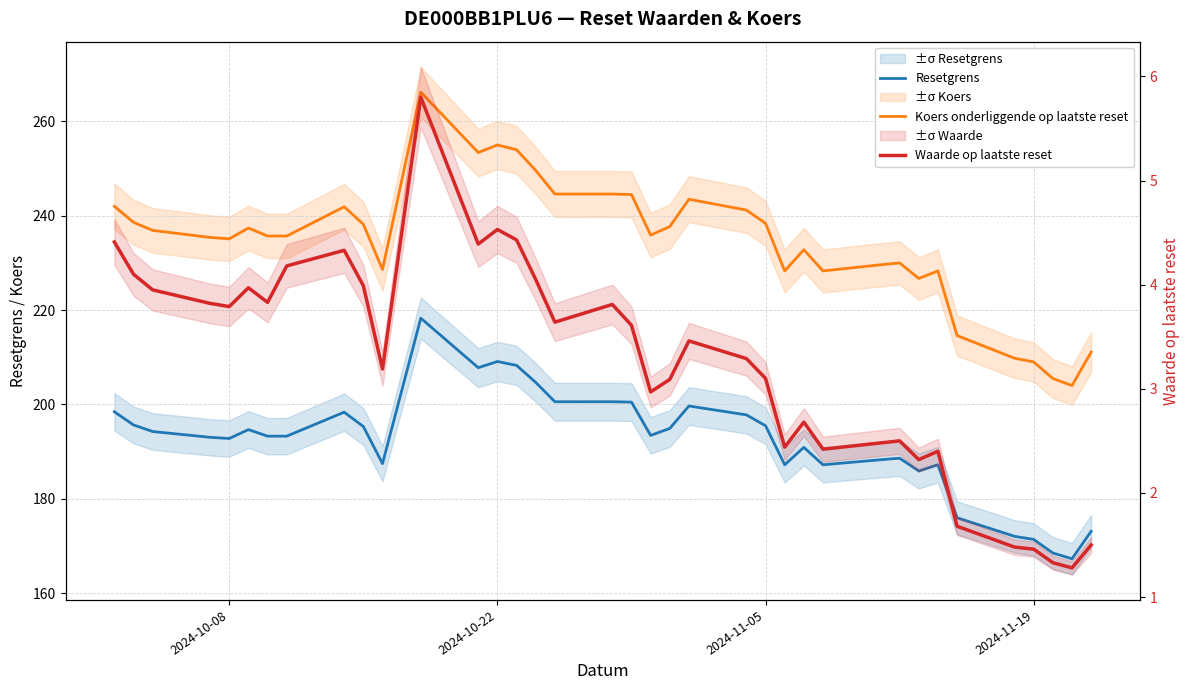

What is the sum of all Koers onderliggende op laatste reset values?

8672.1